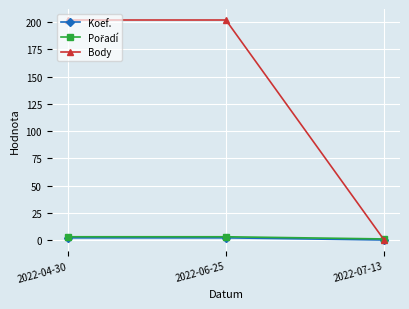

What is the average value of the Koef. series?

1